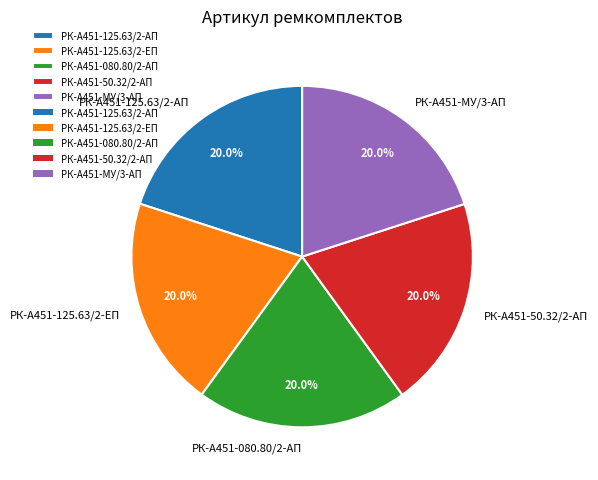

Is РК-А451-080.80/2-АП the majority of the pie?

No